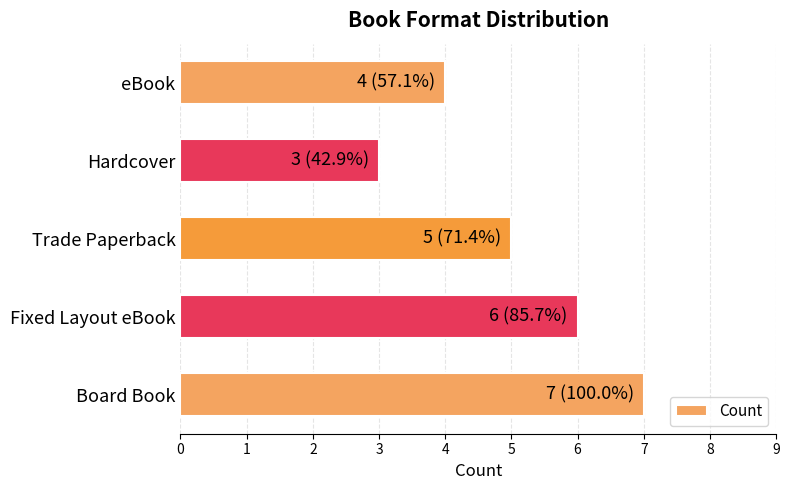

Between Board Book and eBook, which is larger?

Board Book